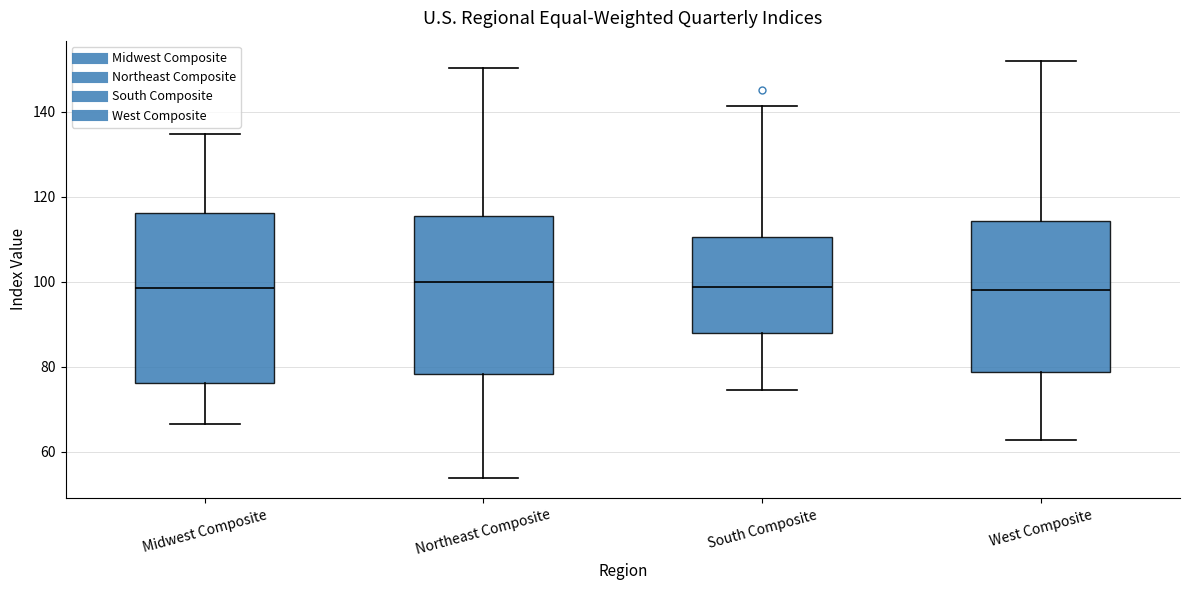

Where is the upper edge of the box for South Composite on the y-axis? The values are not printed on the chart, so give them approximately, as read against the axis.

110